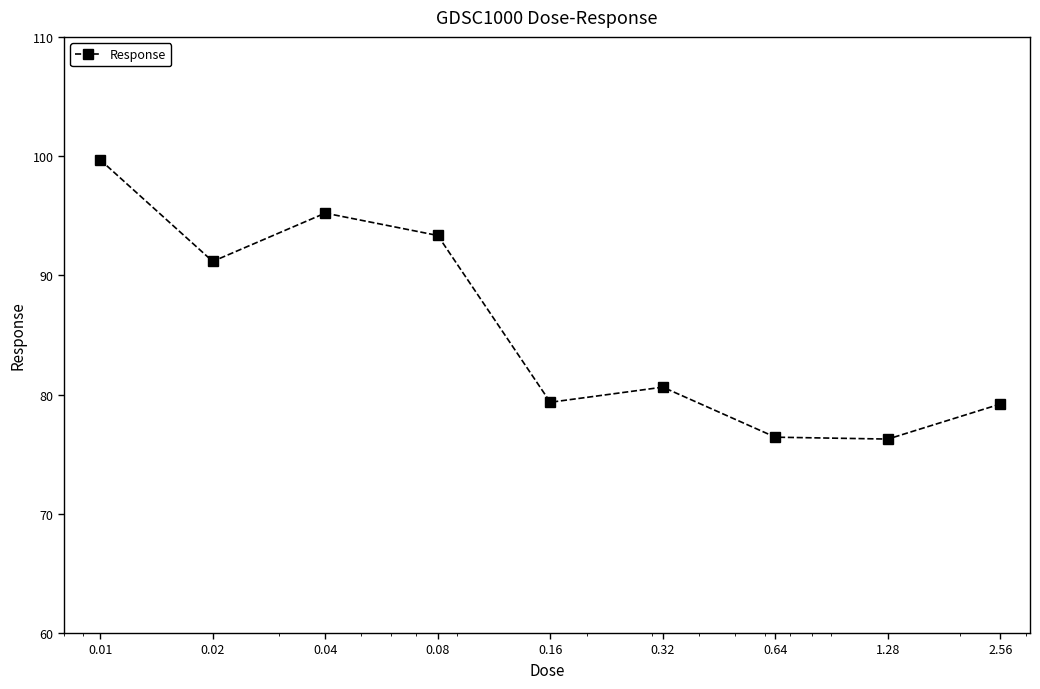

What is the sum of all values?

771.3